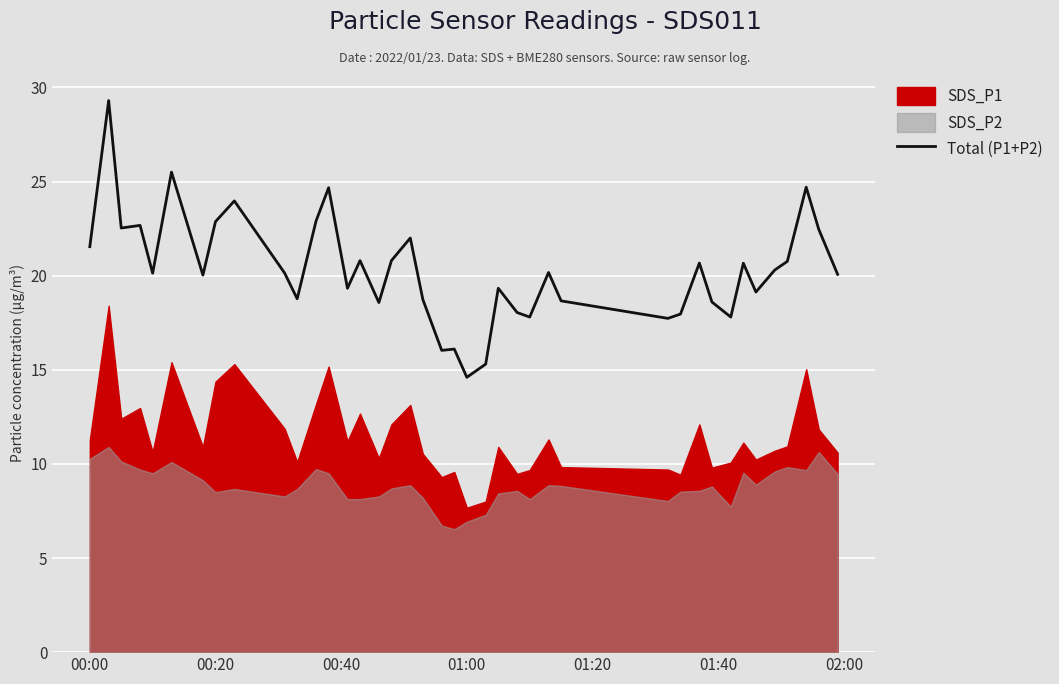

How many values are below 20?

17